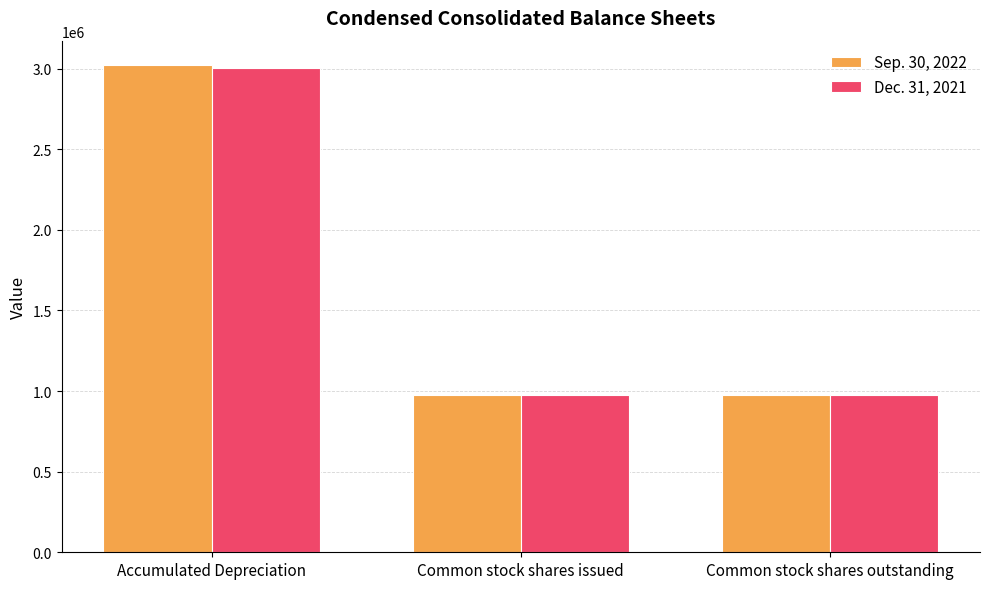

Which category has the highest value in the Dec. 31, 2021 series?

Accumulated Depreciation